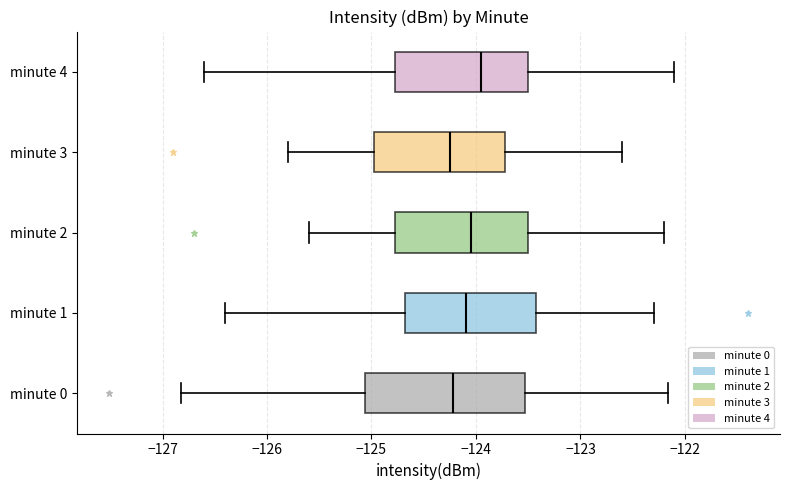

Comparing the boxes themselves (not the whiskers), which one is the widest?

minute 0